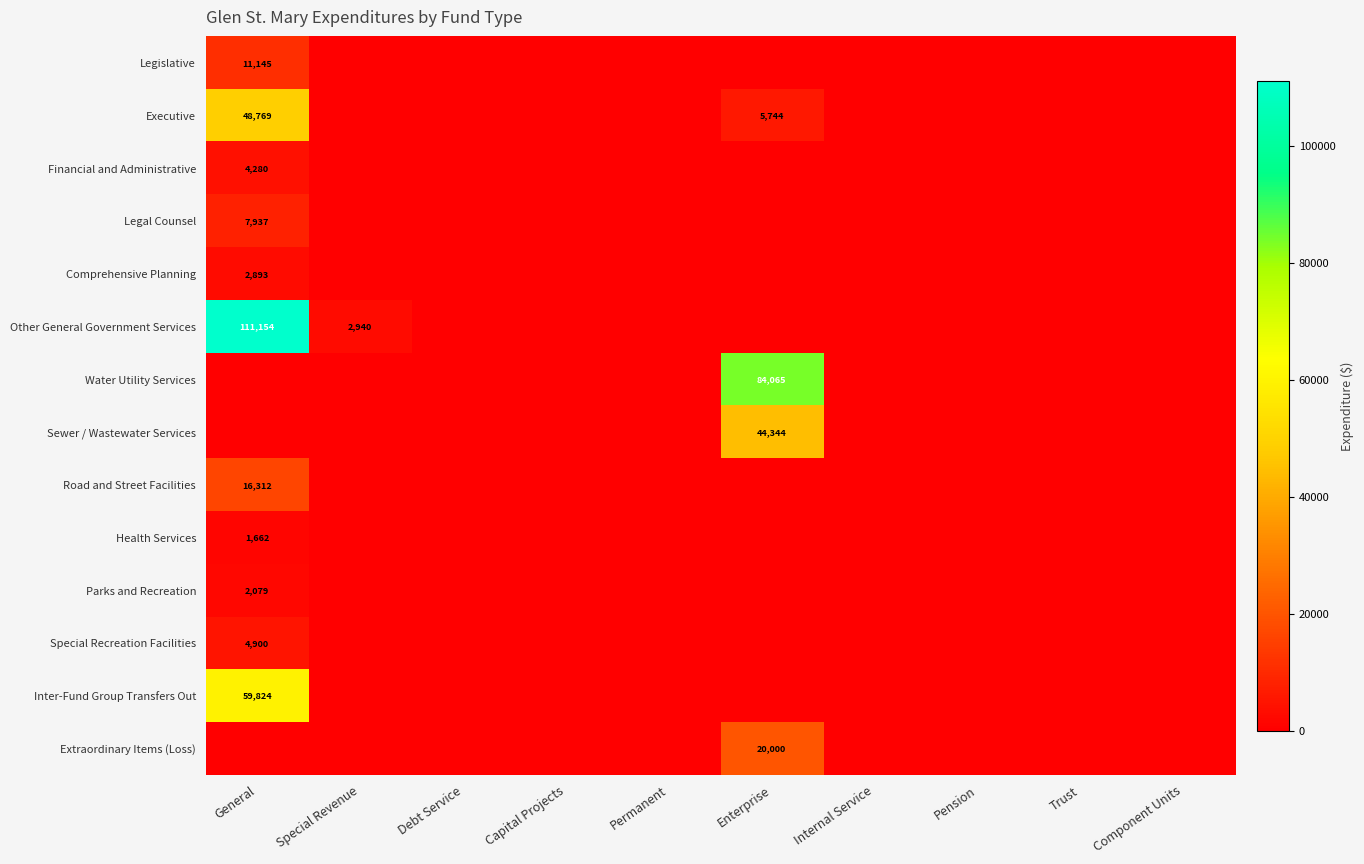

Is it true that Health Services equals 0 at Permanent?

True